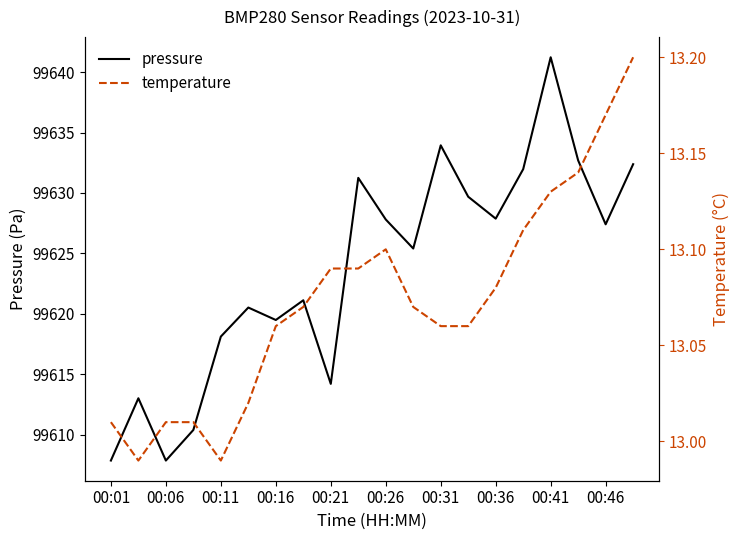

List the series in order of their overall mean, lowest first.

temperature, pressure